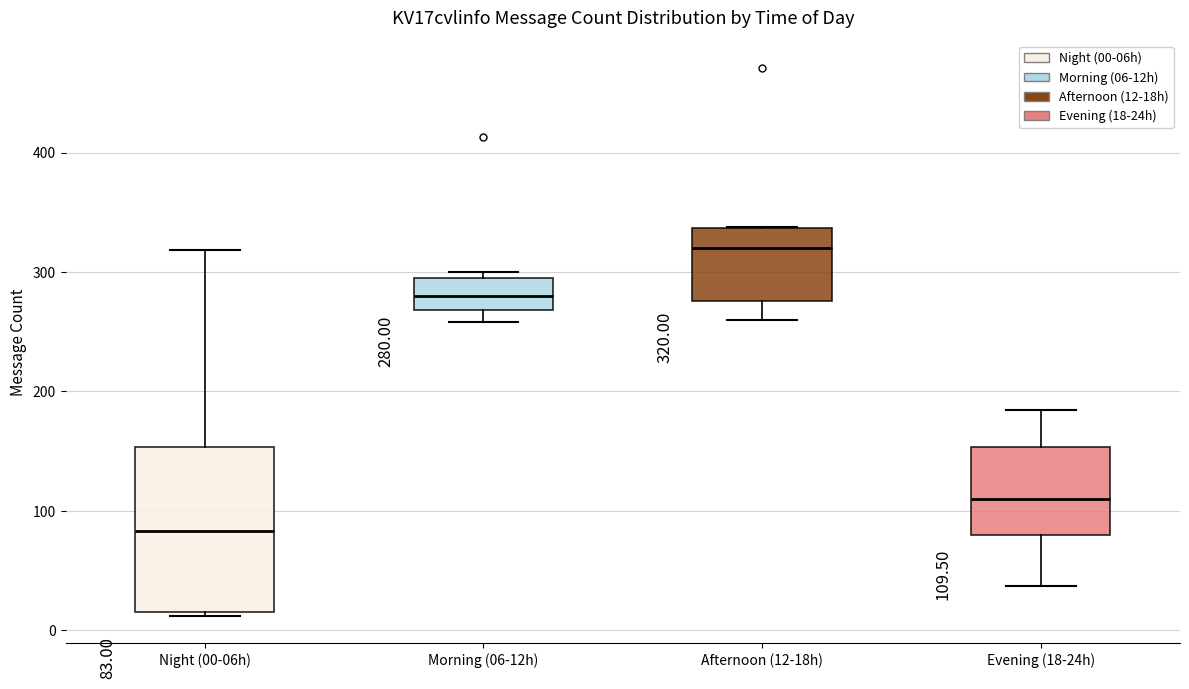

Which box has the highest median line?

Afternoon (12-18h)